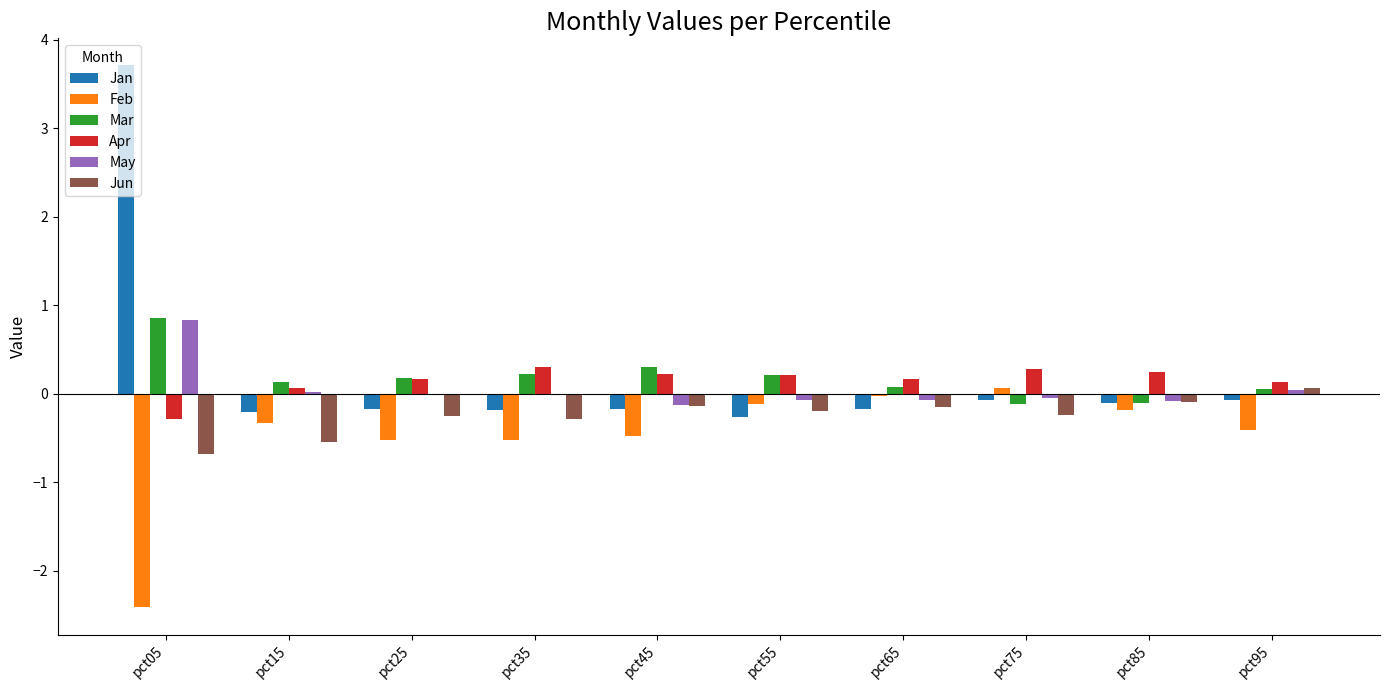

What is the maximum value for Jan?

3.7